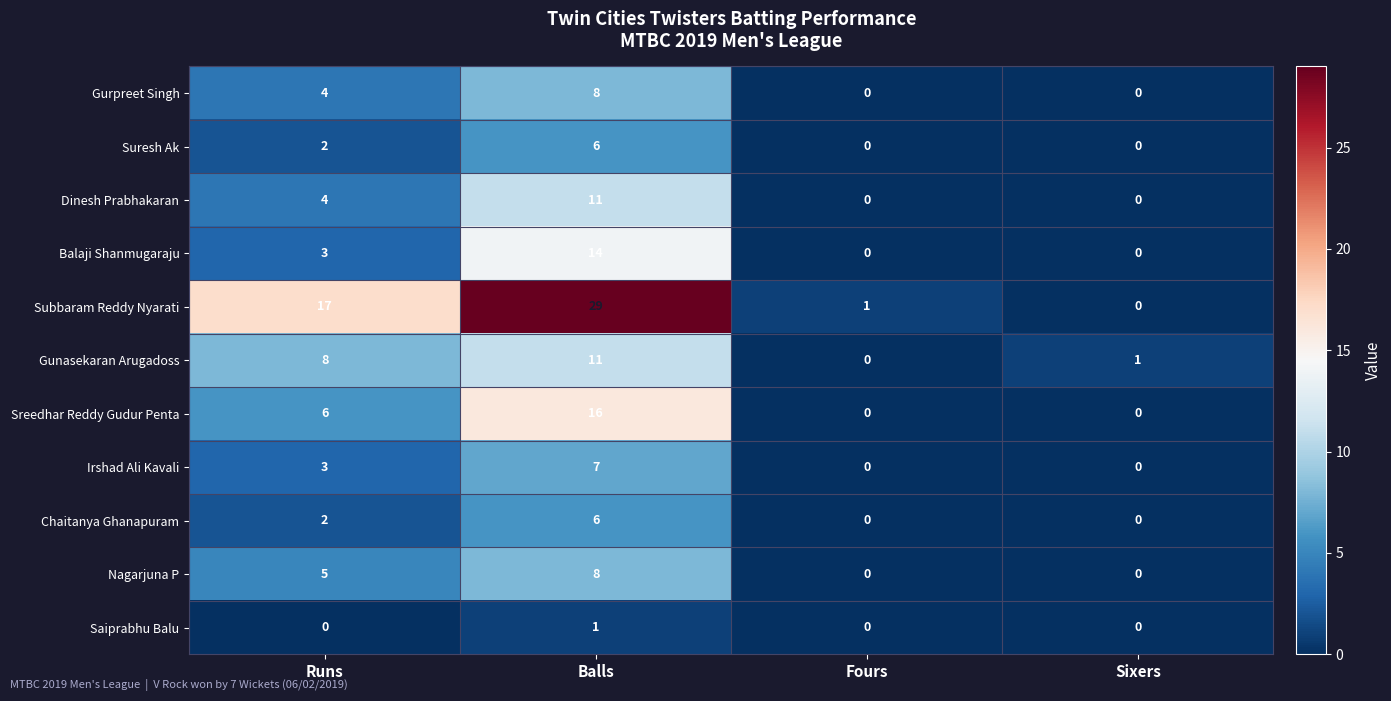

Rank the categories by Gunasekaran Arugadoss value from highest to lowest.

Balls, Runs, Sixers, Fours